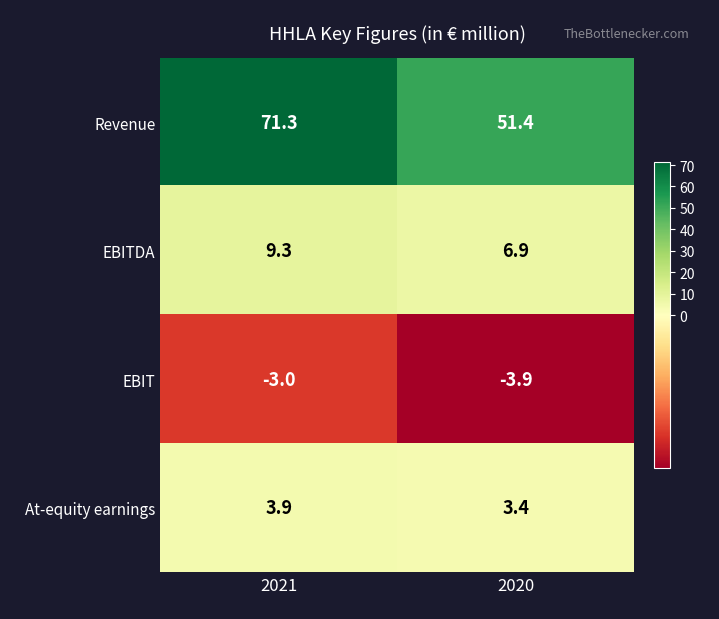

Which series has the largest total across all categories?

Revenue